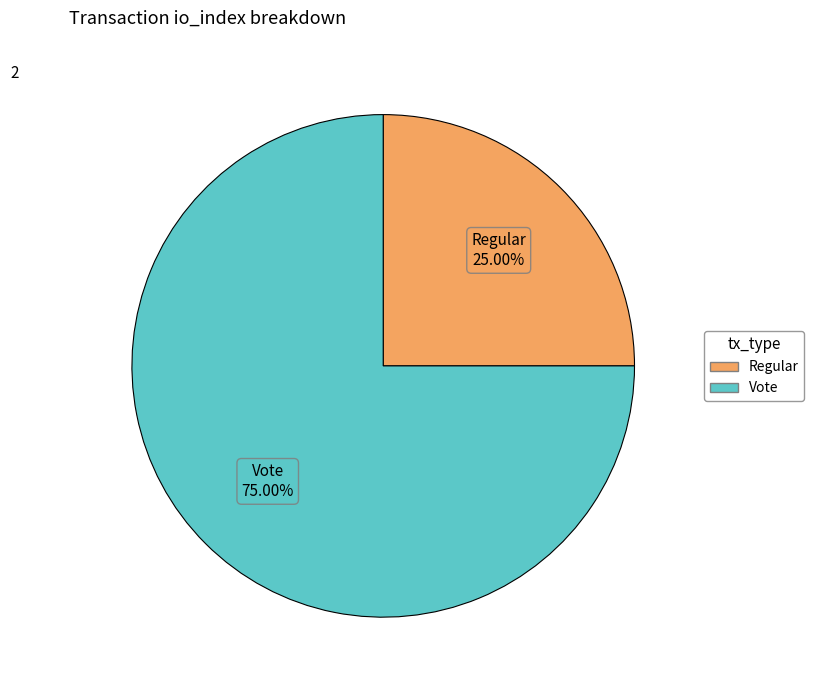

To the nearest percent, what is the difference between the largest and smallest slice percentages?

50%